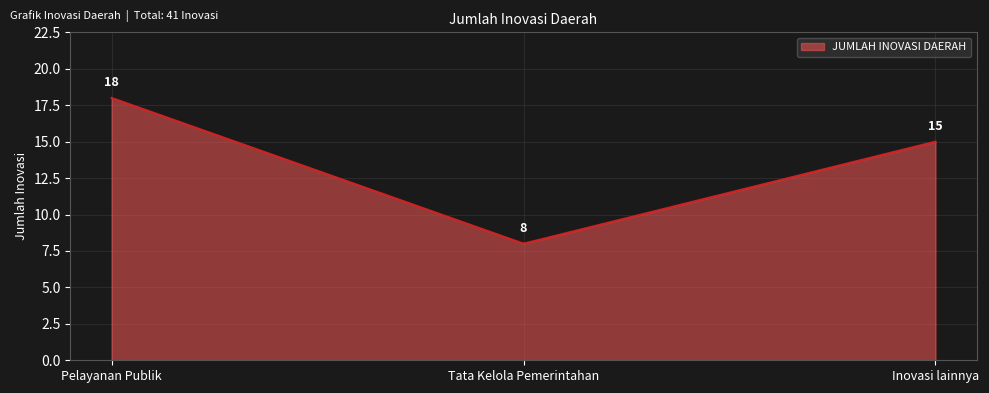

What is the minimum value shown in the chart?

8.0